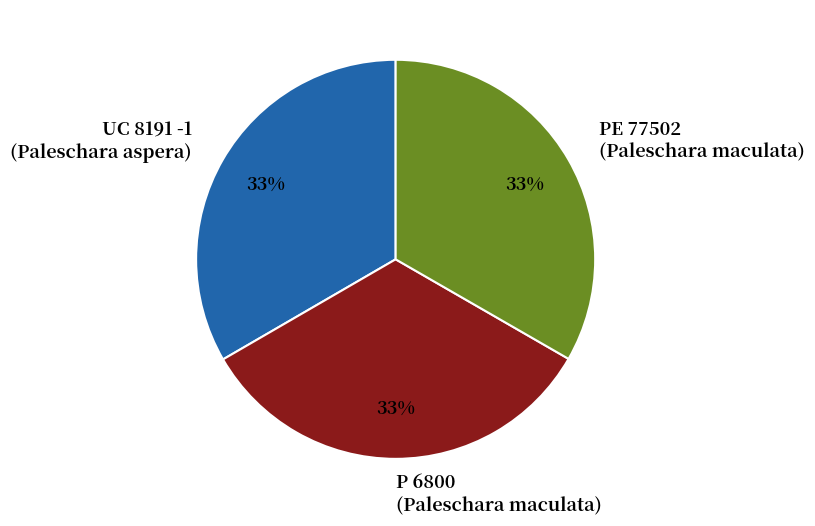

To the nearest percent, what portion does PE 77502 (Paleschara maculata) represent?

33%